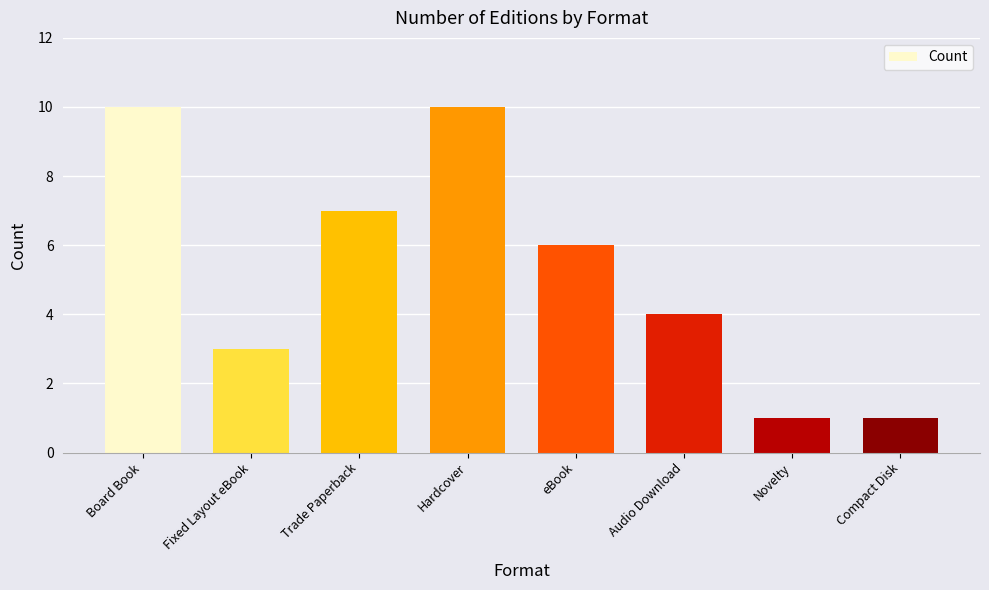

True or false: the data shows 1 at Audio Download.

False